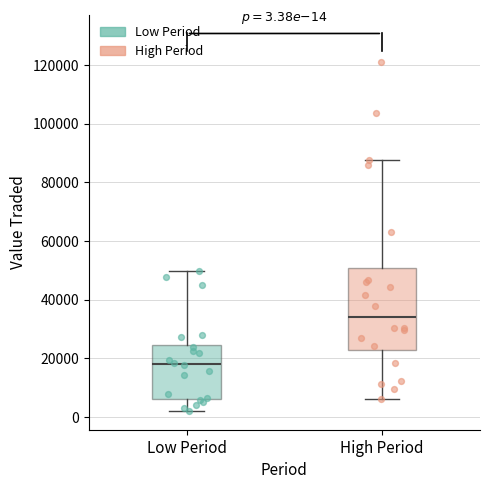

Which box is the tallest, from its lower edge to its upper edge?

High Period